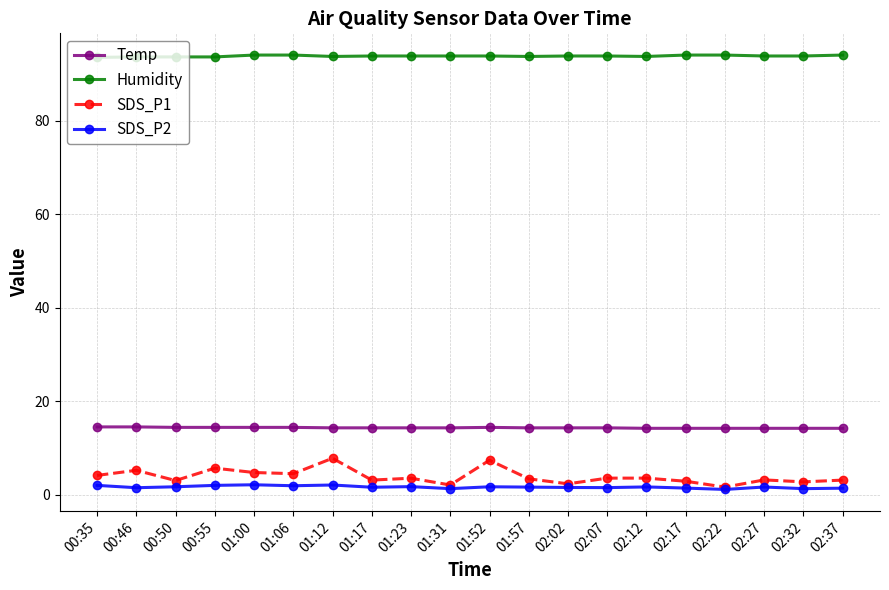

True or false: Temp and SDS_P2 cross at least once.

False